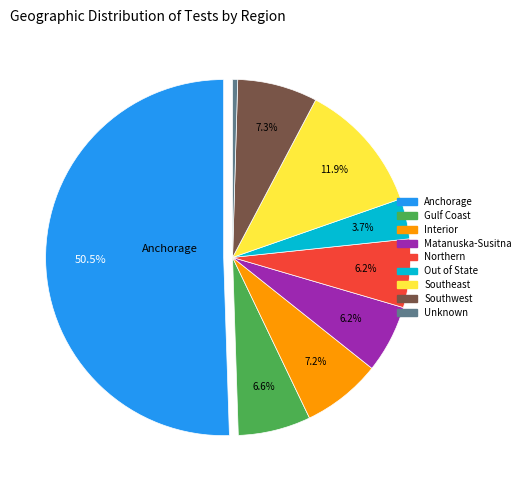

True or false: Interior accounts for 19% of the total.

False